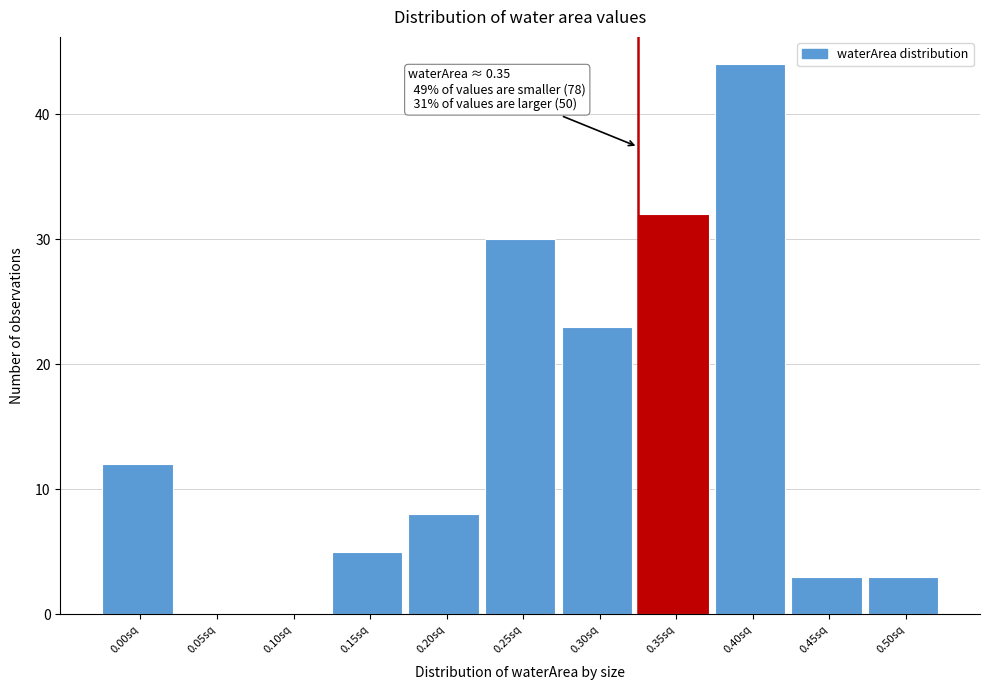

Reading right to left, list all the values displayed in this chart.

0.50sq=3	0.45sq=3	0.40sq=44	0.35sq=32	0.30sq=23	0.25sq=30	0.20sq=8	0.15sq=5	0.10sq=0	0.05sq=0	0.00sq=12